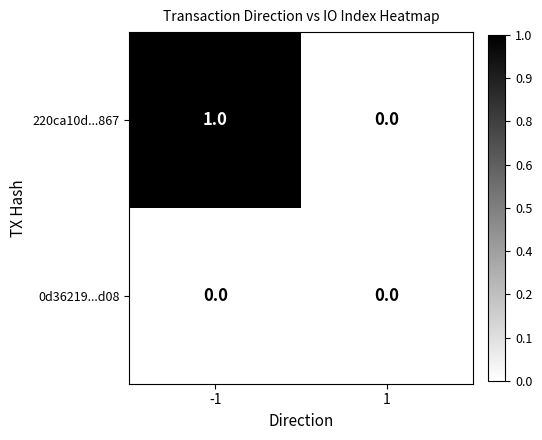

At which category is the sum across all series the highest?

-1